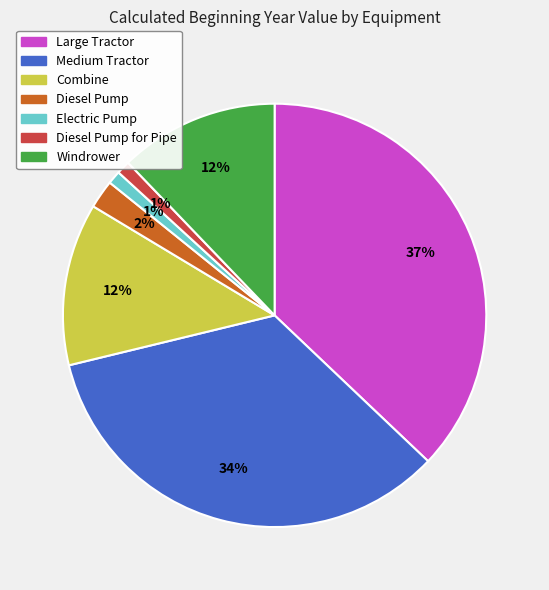

Is there a majority slice in this chart?

No